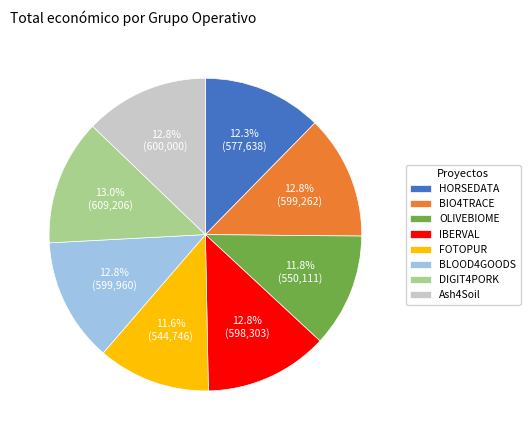

How many slices are in this pie chart?

8